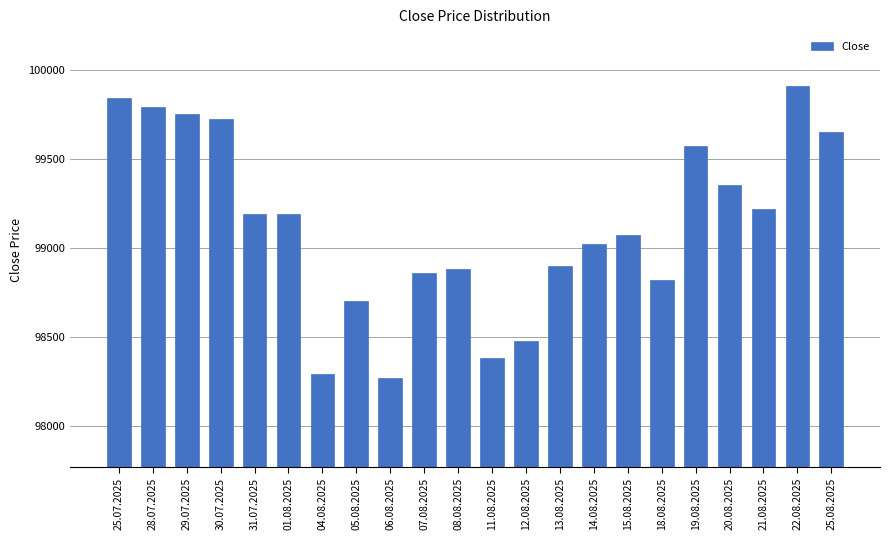

Reading left to right, extract all data points from this chart.

99840	99790	99750	99720	99190	99190	98290	98700	98270	98860	98880	98380	98480	98900	99020	99070	98820	99570	99350	99220	99910	99650